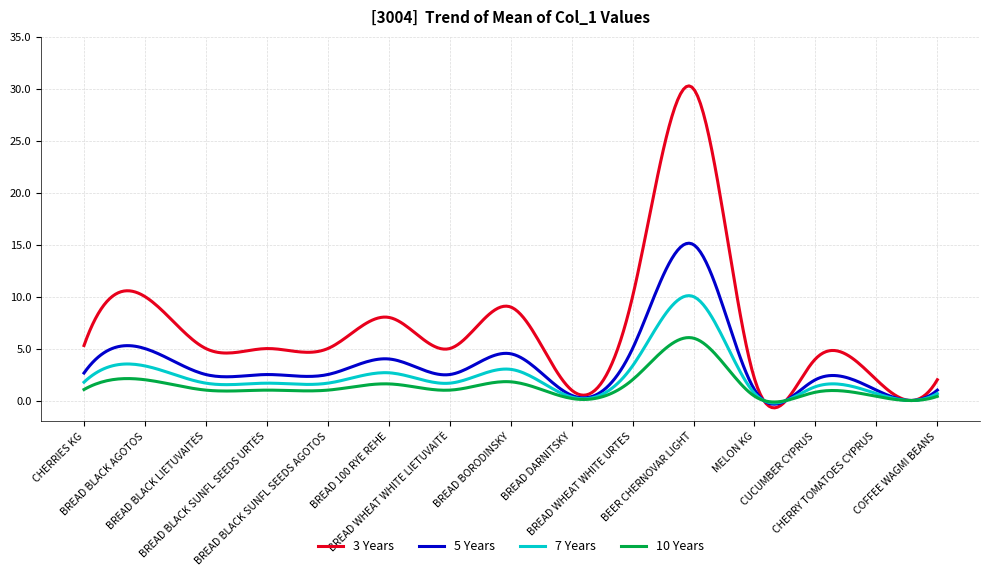

What are all the series names shown in the legend?

3 Years, 5 Years, 7 Years, 10 Years